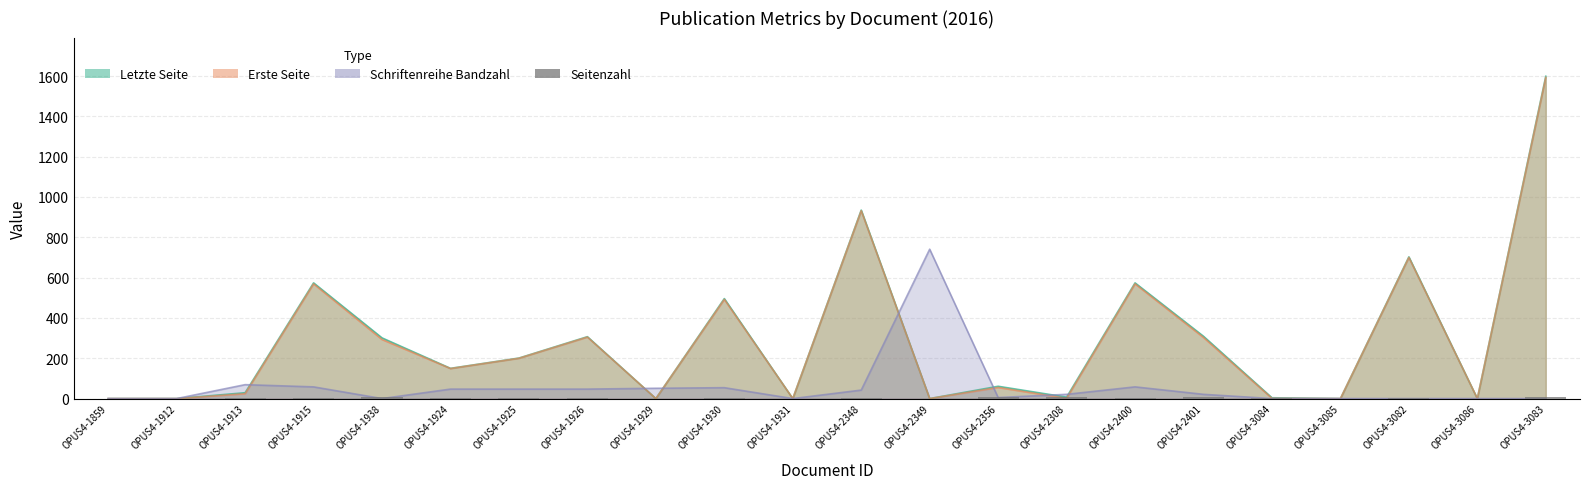

At which label is the value closest to 4?

OPUS4-1930